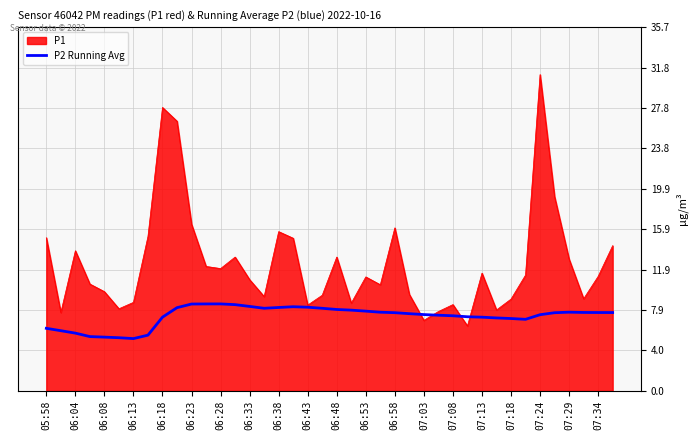

How many lines are shown in the chart?

2